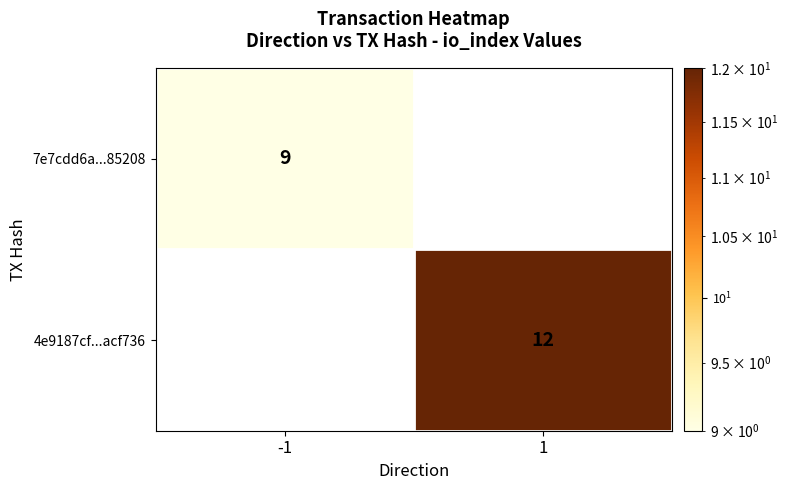

Is it true that 7e7cdd6a...85208 equals 6 at -1?

False